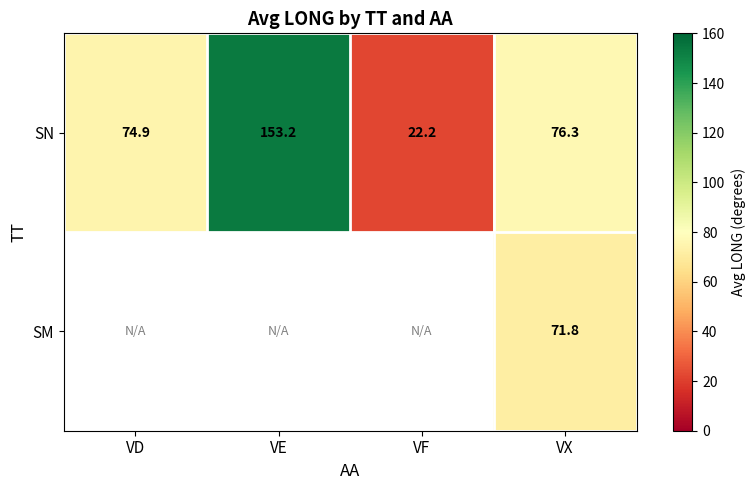

Rank the series at VX from lowest to highest value.

SM, SN